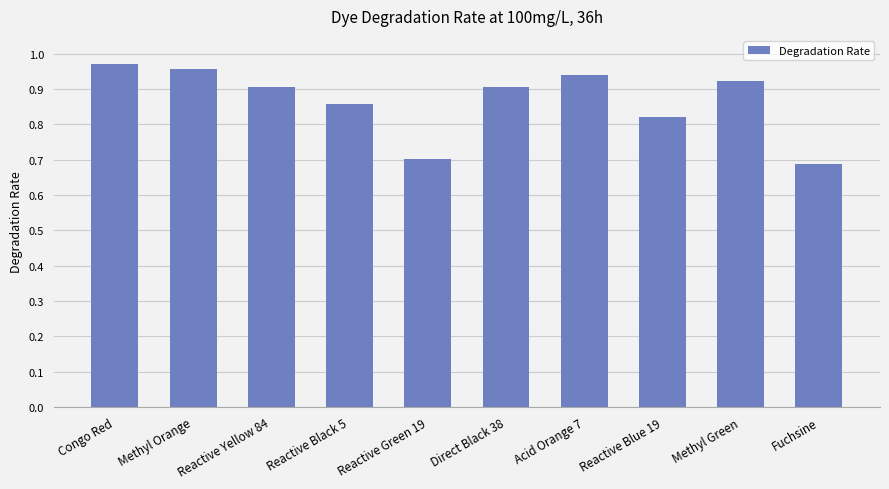

How many bars are there in total?

10